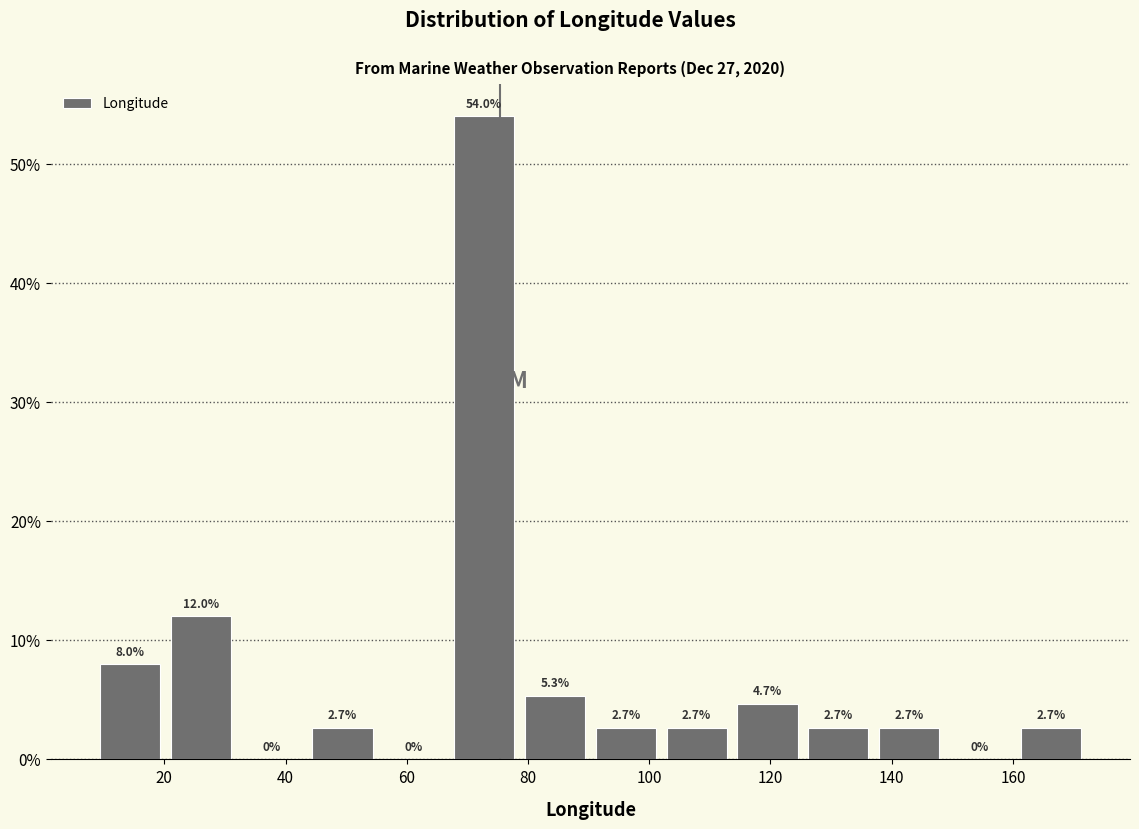

Reading left to right, list every bar in this chart as the range it spans on the x-axis followed by its height. The bar edges are not printed on the chart, so give them approximately, as read against the axis.

8 to 20: 8.0
20 to 32: 12.0
32 to 44: 0.0
44 to 56: 2.7
56 to 66: 0.0
66 to 78: 54.0
78 to 90: 5.3
90 to 102: 2.7
102 to 114: 2.7
114 to 126: 4.7
126 to 138: 2.7
138 to 148: 2.7
148 to 160: 0.0
160 to 172: 2.7